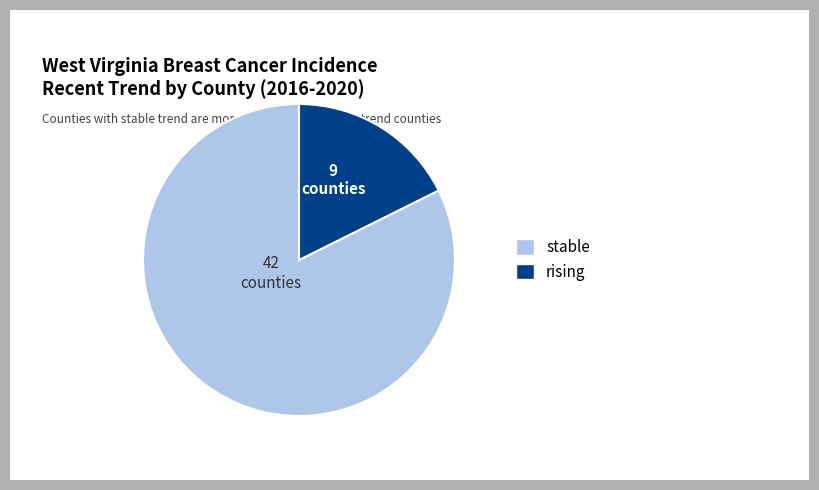

Rank the categories by value from highest to lowest.

stable, rising